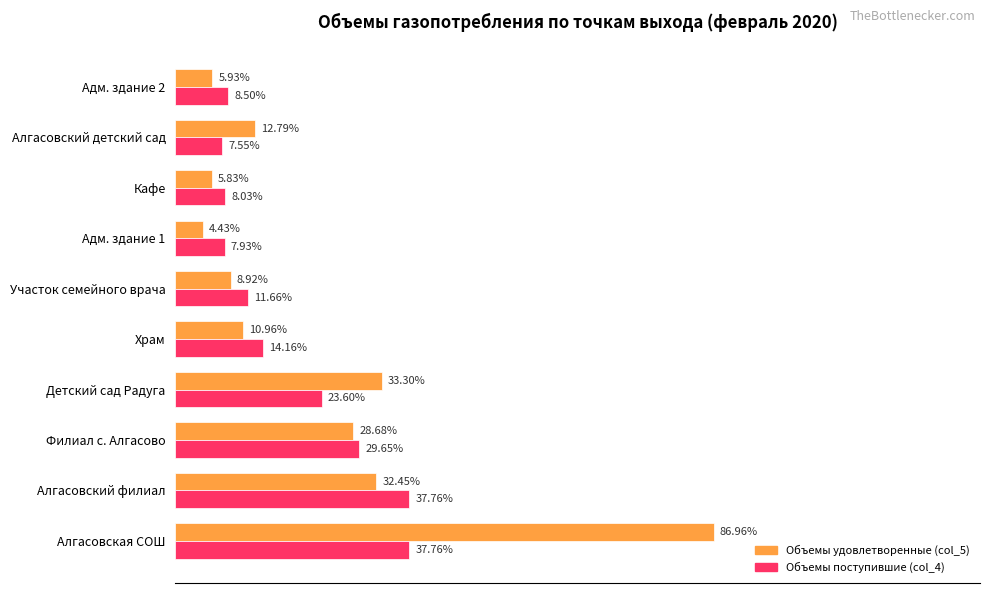

Which series has the largest total across all categories?

Объемы удовлетворенные (col_5)